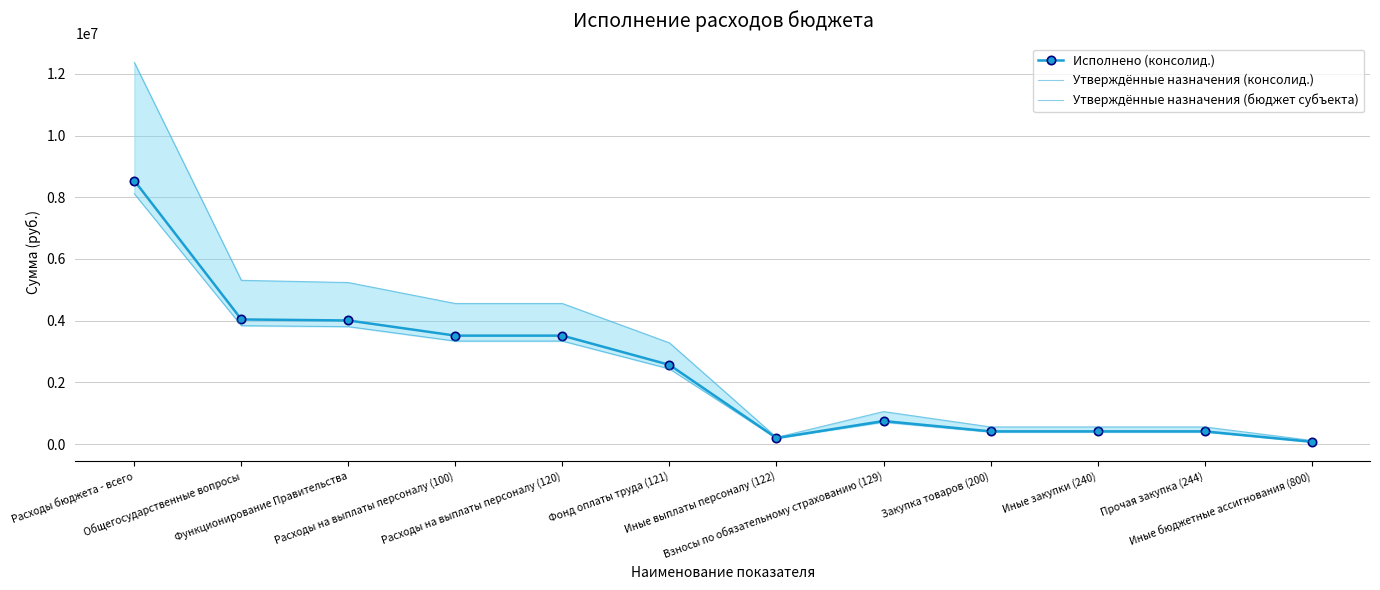

What are all the series names shown in the legend?

Исполнено (консолид.), Утверждённые назначения (консолид.), Утверждённые назначения (бюджет субъекта)